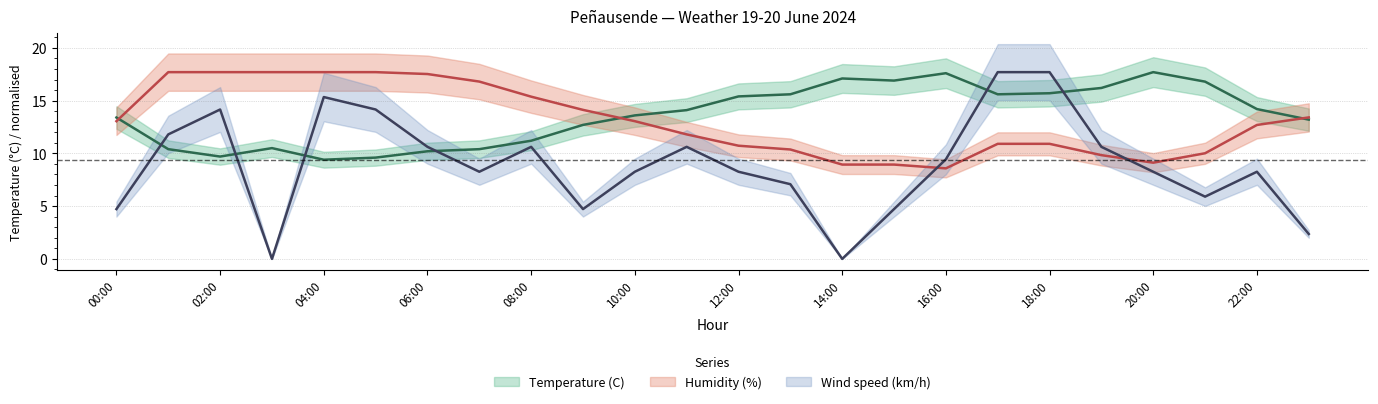

Which has a higher value, 15:00 or 14:00?

14:00